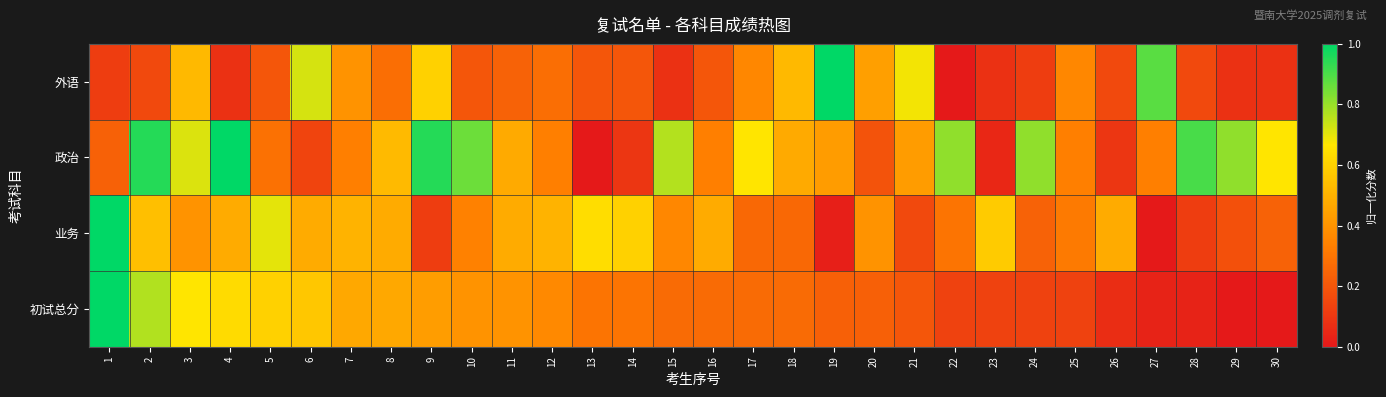

Reading left to right, what are all the values shown in this chart?

外语: 1=0.1	2=0.2	3=0.5	4=0.1	5=0.2	6=0.7	7=0.4	8=0.3	9=0.6	10=0.2	11=0.2	12=0.3	13=0.2	14=0.2	15=0.1	16=0.2	17=0.4	18=0.5	19=1.0	20=0.4	21=0.7	22=0.0	23=0.1	24=0.1	25=0.4	26=0.2	27=0.9	28=0.2	29=0.1	30=0.1
政治: 1=0.2	2=1.0	3=0.7	4=1.0	5=0.3	6=0.1	7=0.3	8=0.5	9=1.0	10=0.9	11=0.5	12=0.3	13=0.0	14=0.1	15=0.8	16=0.3	17=0.7	18=0.5	19=0.4	20=0.2	21=0.4	22=0.8	23=0.0	24=0.8	25=0.3	26=0.1	27=0.3	28=0.9	29=0.8	30=0.7
业务: 1=1.0	2=0.5	3=0.4	4=0.5	5=0.7	6=0.5	7=0.5	8=0.5	9=0.1	10=0.3	11=0.5	12=0.5	13=0.6	14=0.6	15=0.4	16=0.5	17=0.3	18=0.3	19=0.0	20=0.4	21=0.2	22=0.3	23=0.6	24=0.2	25=0.3	26=0.5	27=0.0	28=0.1	29=0.2	30=0.2
初试总分: 1=1.0	2=0.8	3=0.7	4=0.6	5=0.6	6=0.6	7=0.5	8=0.5	9=0.4	10=0.4	11=0.4	12=0.4	13=0.3	14=0.3	15=0.3	16=0.3	17=0.3	18=0.3	19=0.2	20=0.2	21=0.2	22=0.1	23=0.1	24=0.1	25=0.1	26=0.1	27=0.0	28=0.0	29=0.0	30=0.0